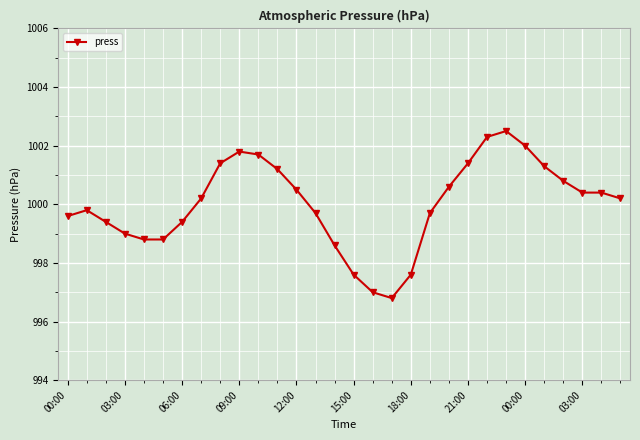

Does the chart have visible grid lines?

Yes